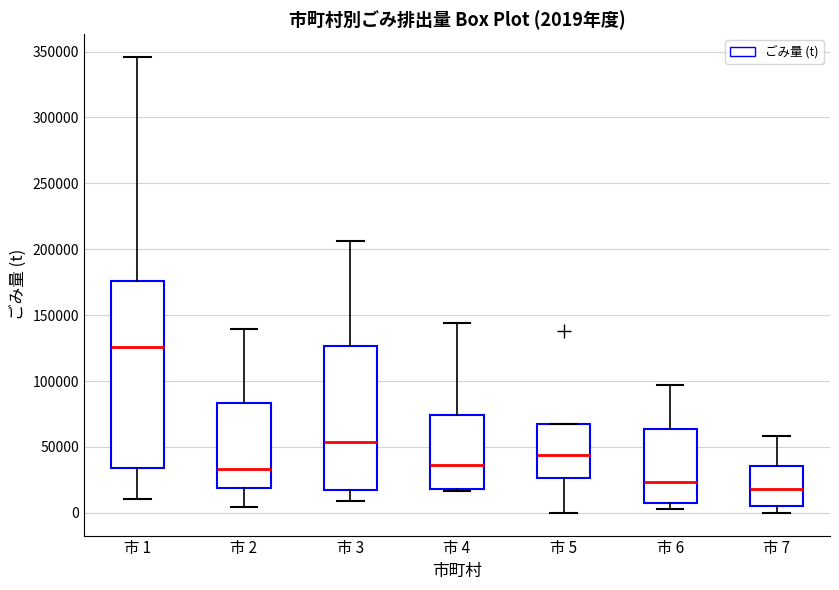

Which box has the lowest median line?

市 7